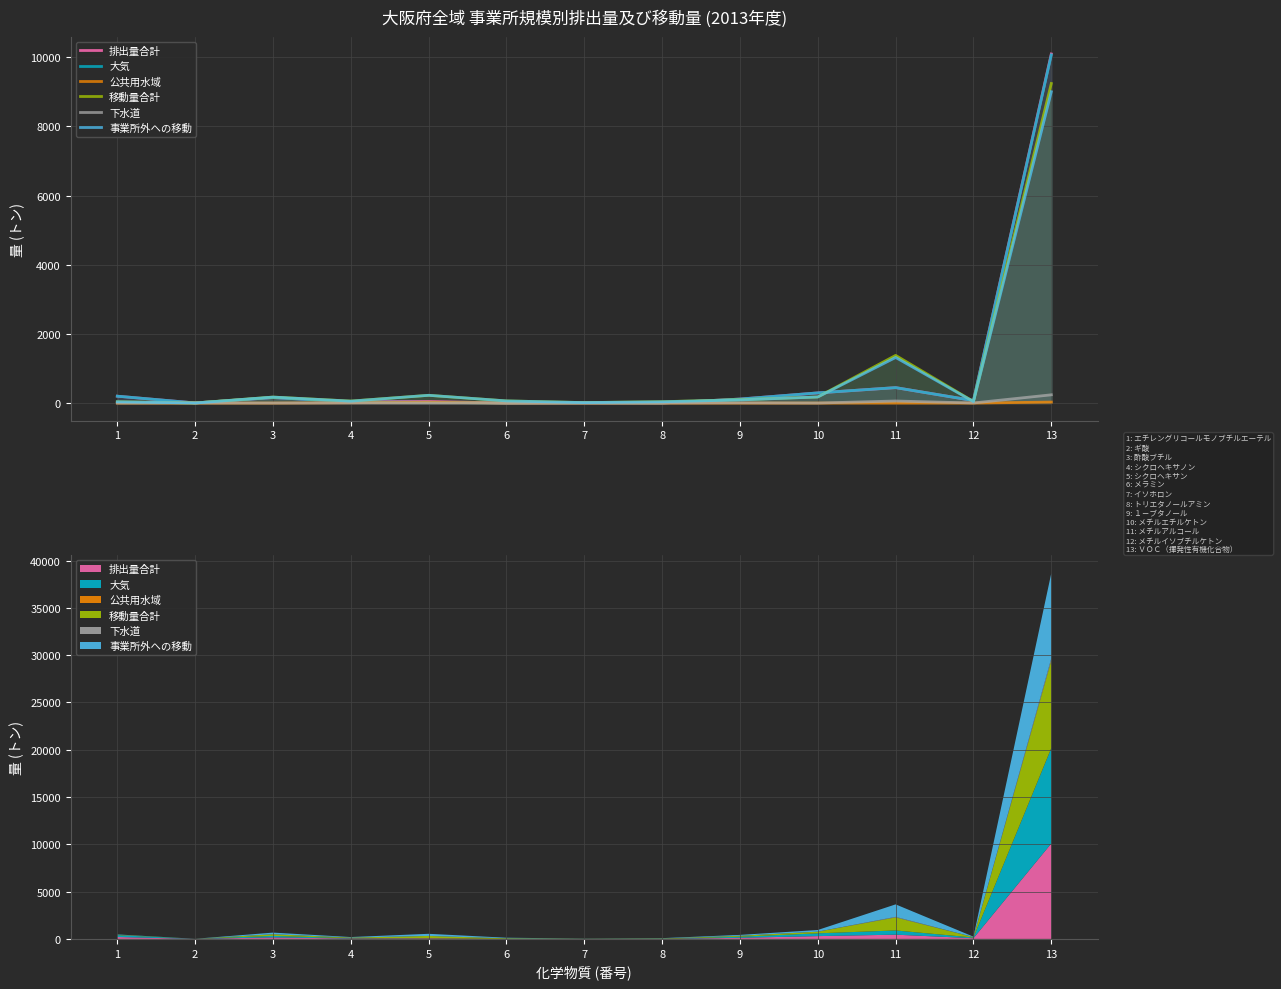

Reading right to left, extract all data points from this chart.

排出量合計: 10094.2	72.2	446.4	294.1	115.7	0.1	5.7	0.0	44.6	39.7	159.2	3.3	198.9
大気: 10066.4	72.2	446.1	294.1	115.7	0.0	5.7	0.0	21.6	31.3	159.2	3.3	198.5
公共用水域: 27.8	0.0	0.3	0.0	0.0	0.1	0.0	0.0	23.0	8.4	0.0	0.0	0.4
移動量合計: 9239.9	44.9	1378.1	176.1	95.9	39.5	13.2	62.0	224.0	58.0	172.9	2.9	37.6
下水道: 238.4	2.0	59.2	0.4	5.4	1.7	0.0	0.0	0.0	2.3	0.1	1.9	0.0
事業所外への移動: 9001.5	42.9	1318.9	175.8	90.5	37.8	13.2	62.0	224.0	55.7	172.8	1.1	37.5